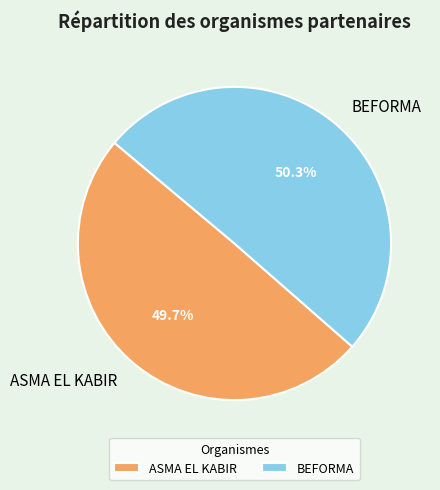

How many segments does this pie chart have?

2